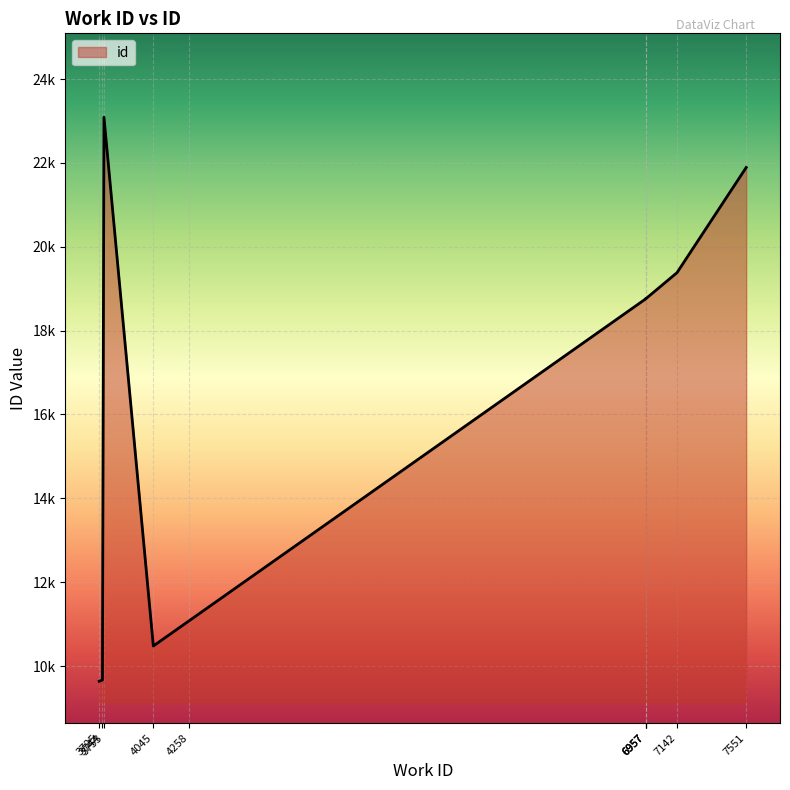

How many data points are less than 18759?

5